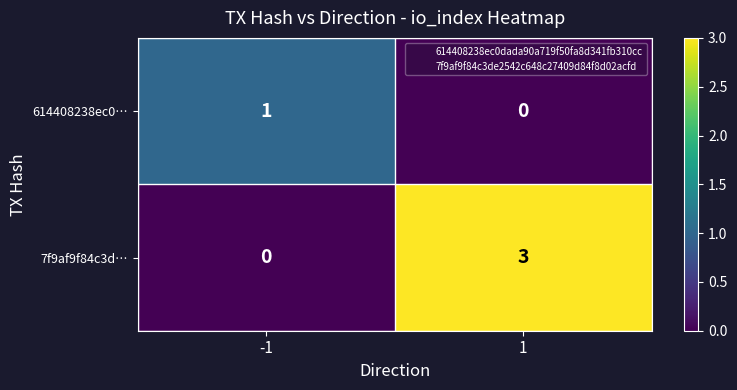

Reading left to right, list all the values displayed in this chart.

614408238ec0…: -1=1	1=0
7f9af9f84c3d…: -1=0	1=3